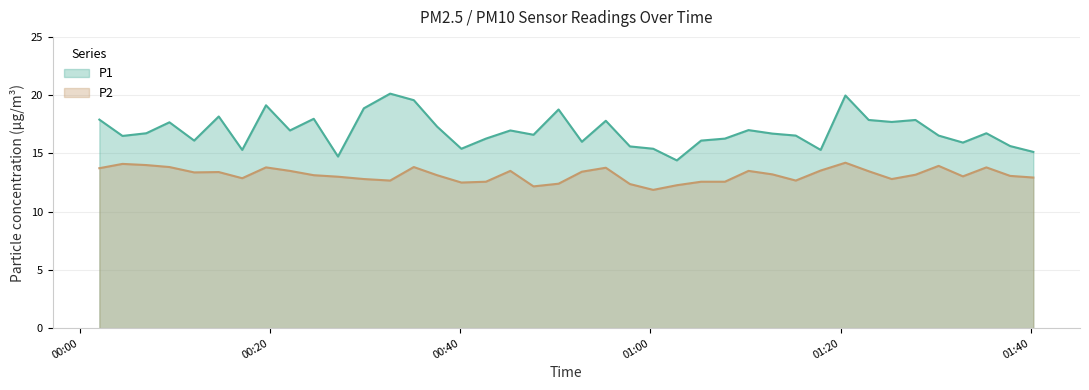

At which category does P2 reach its first local valley?

2023-10-13T00:12:03